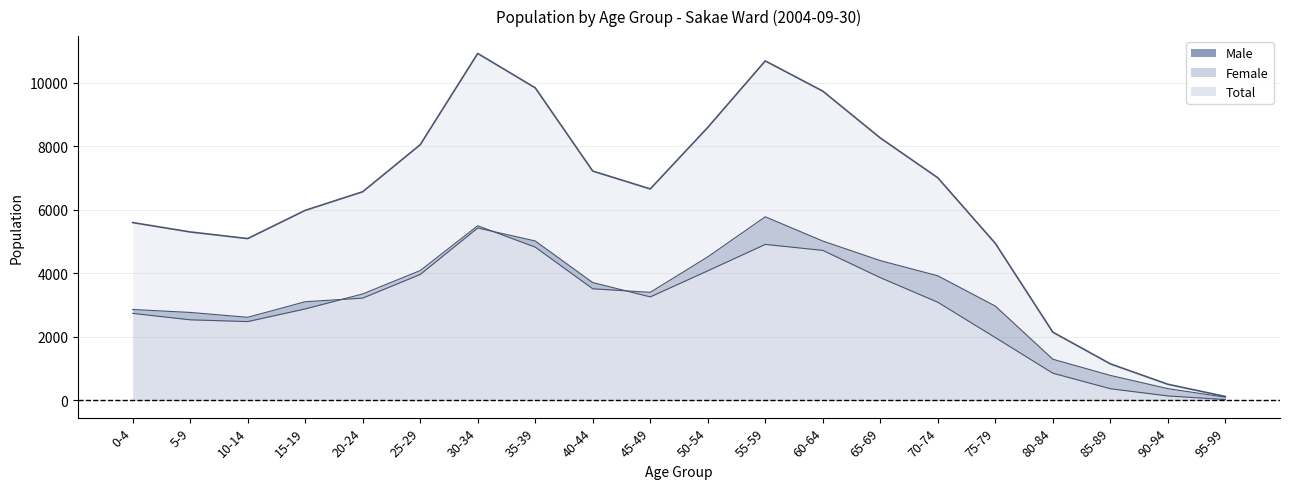

Which series changed the most between 10-14 and 85-89?

Total